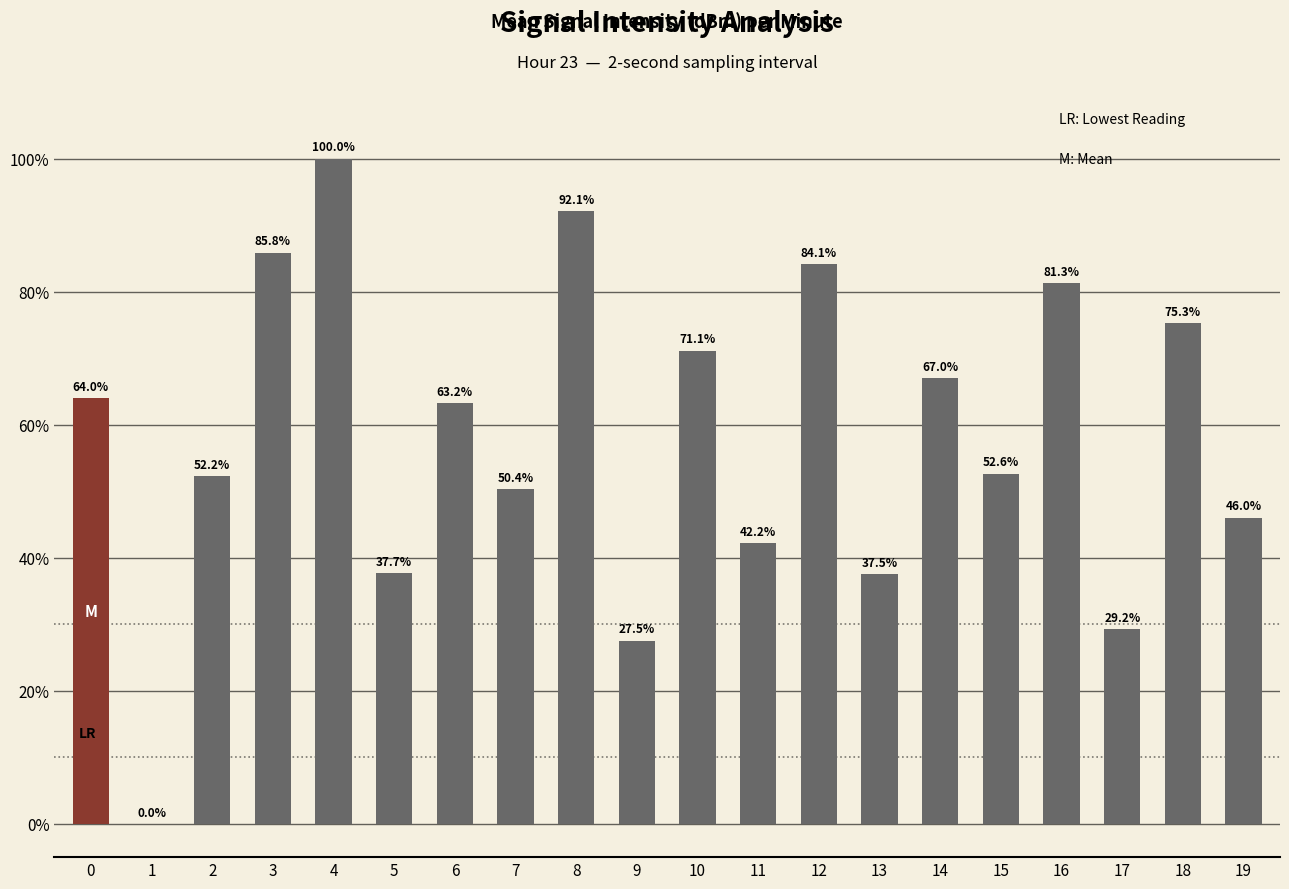

Which label corresponds to the largest value in the chart?

4